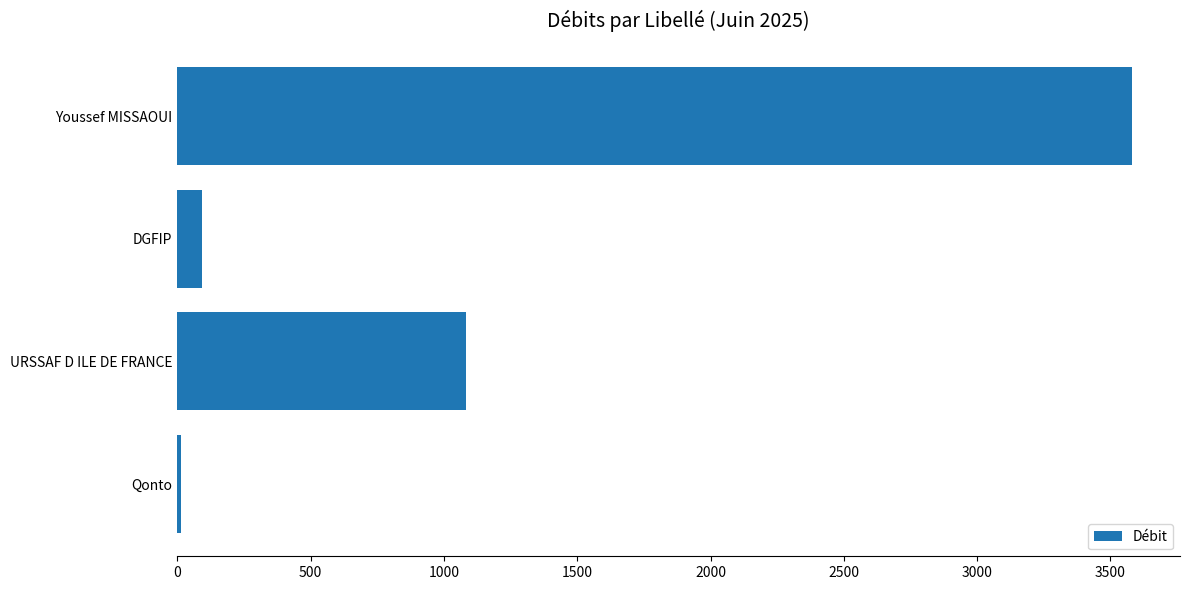

Where is the data nearest to the value 1797?

URSSAF D ILE DE FRANCE